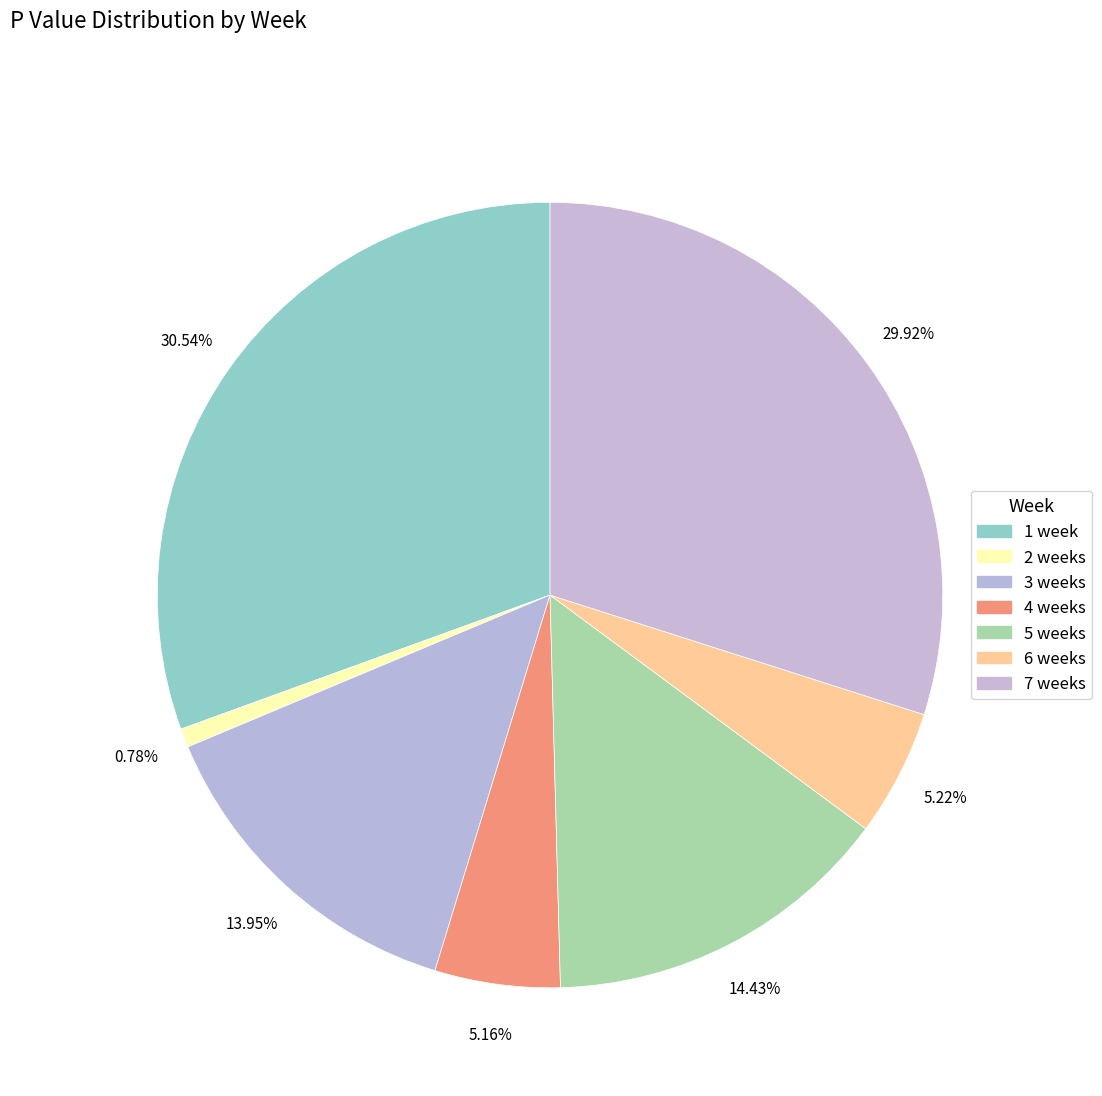

How many segments does this pie chart have?

7